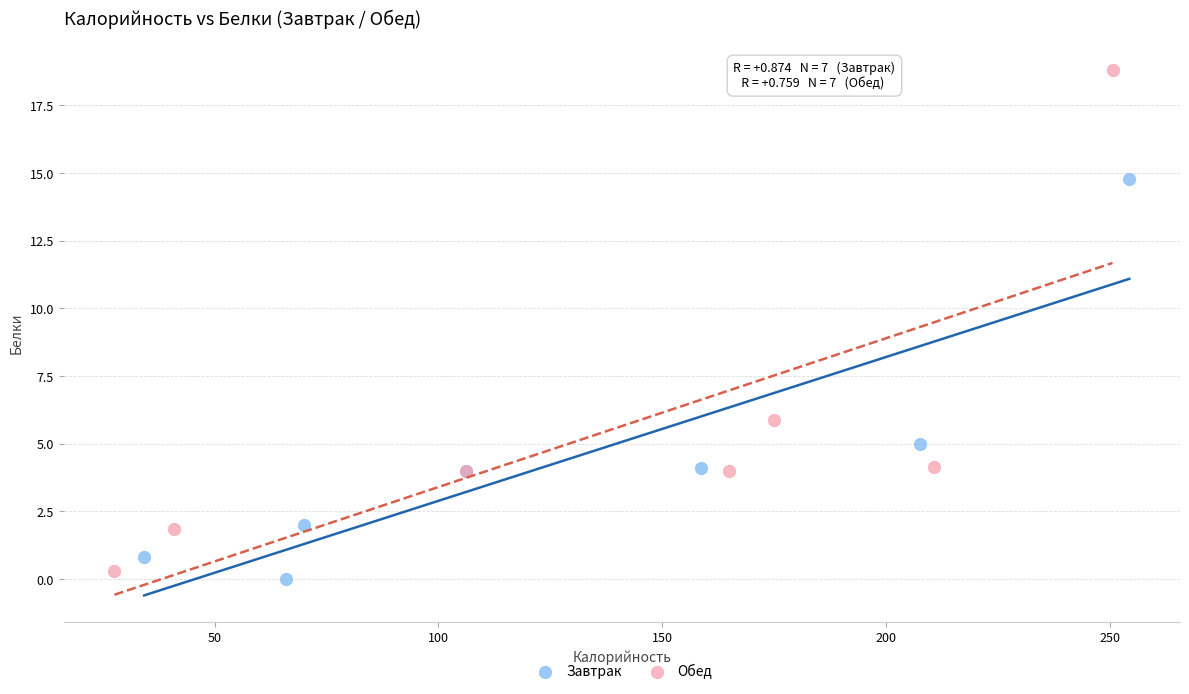

What are all the series names shown in the legend?

Завтрак, Обед